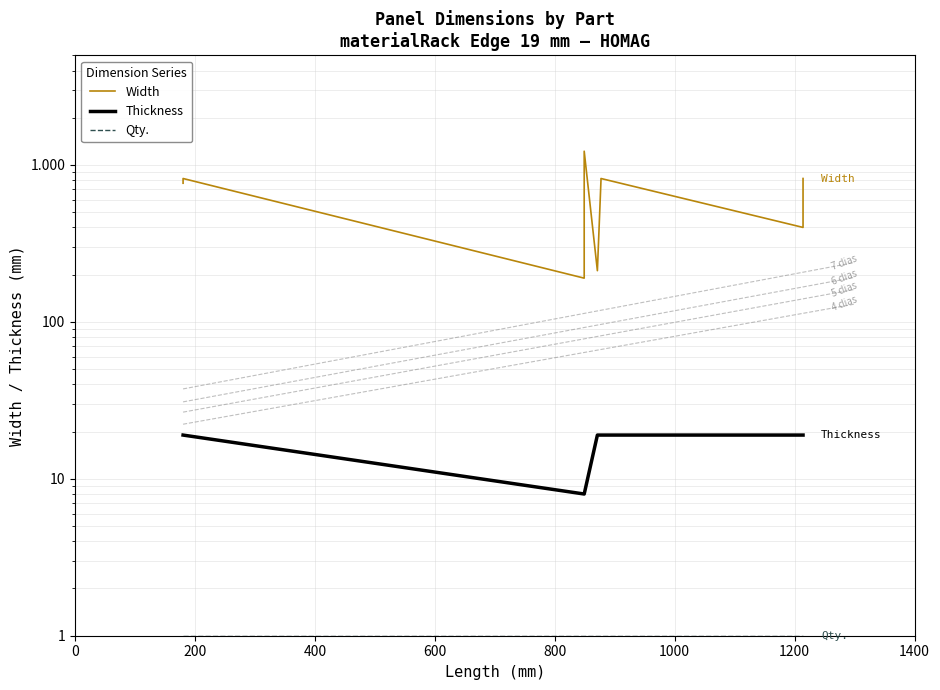

True or false: Width and Qty. cross at least once.

False